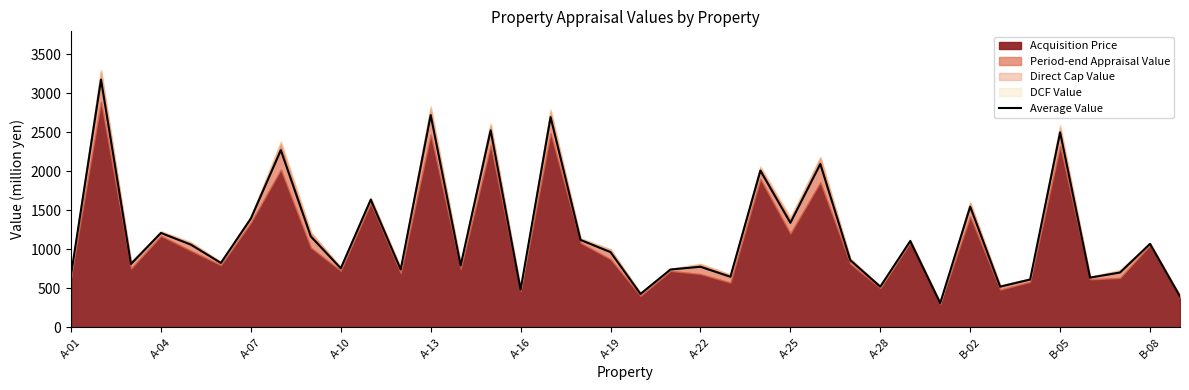

How many data points are less than 961?

19